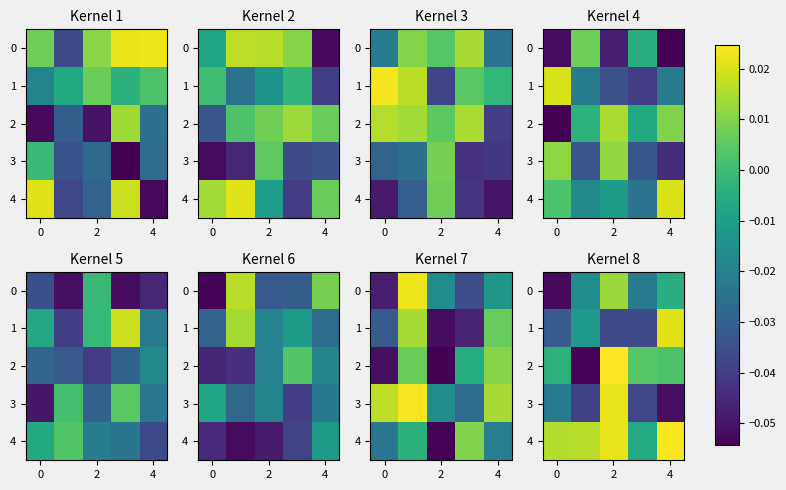

The 2 series shows -0.0 at 0. True or false?

False